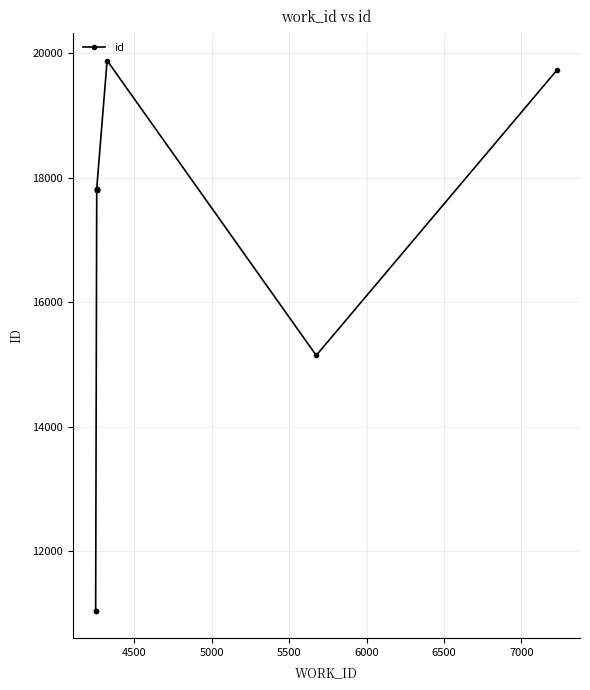

Does the chart have visible grid lines?

Yes